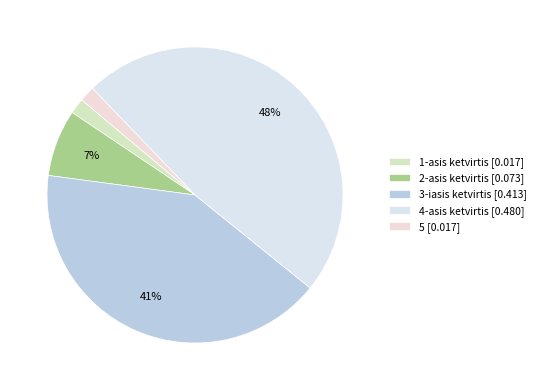

To the nearest percent, what is the average slice percentage?

20%